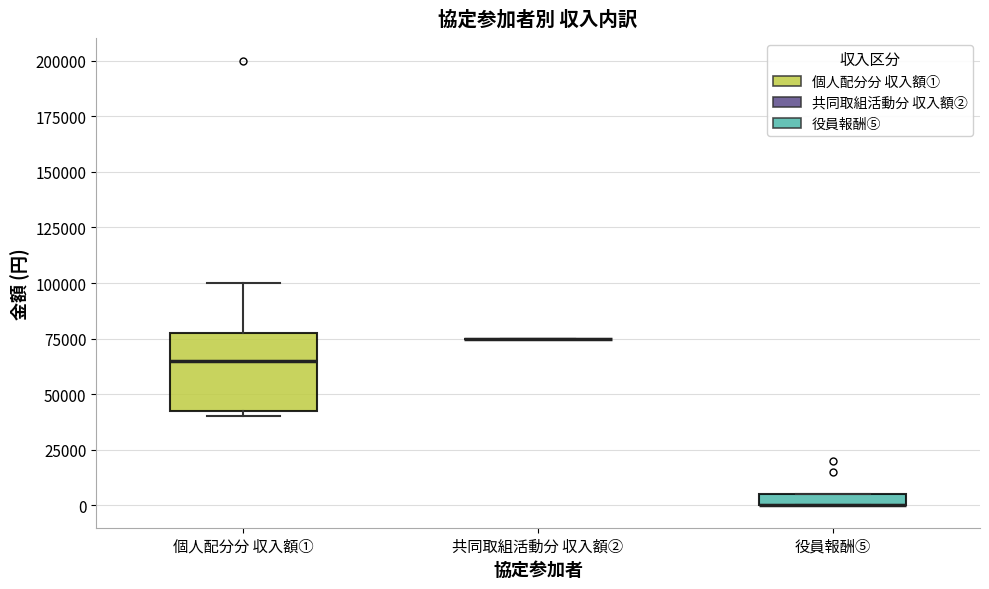

Where is the upper edge of the box for 役員報酬⑤ on the y-axis? The values are not printed on the chart, so give them approximately, as read against the axis.

5000